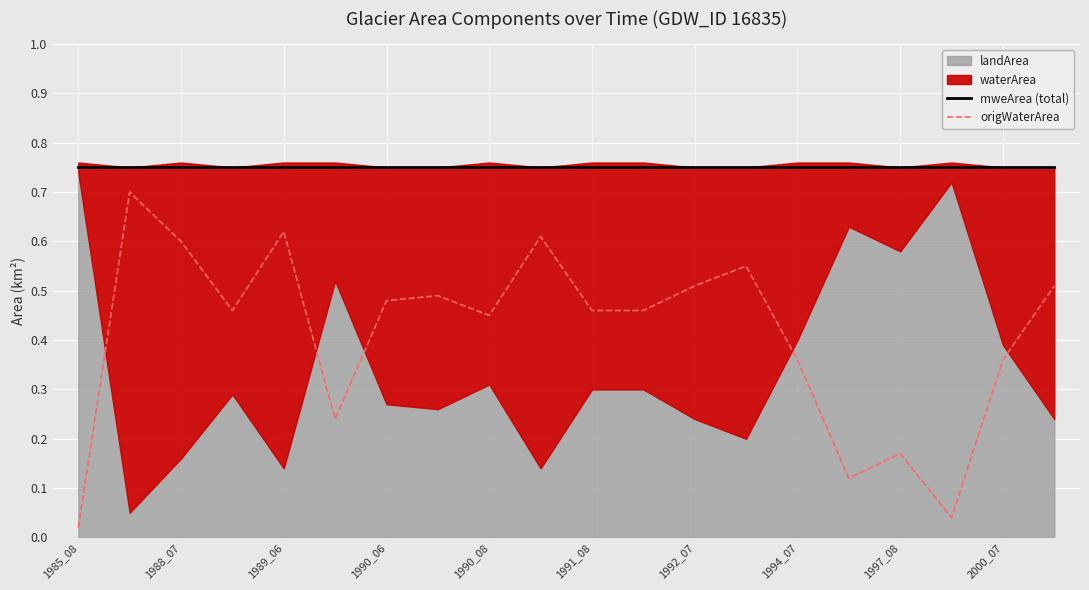

The value of origWaterArea at 1992_07 is 0.9. True or false?

False